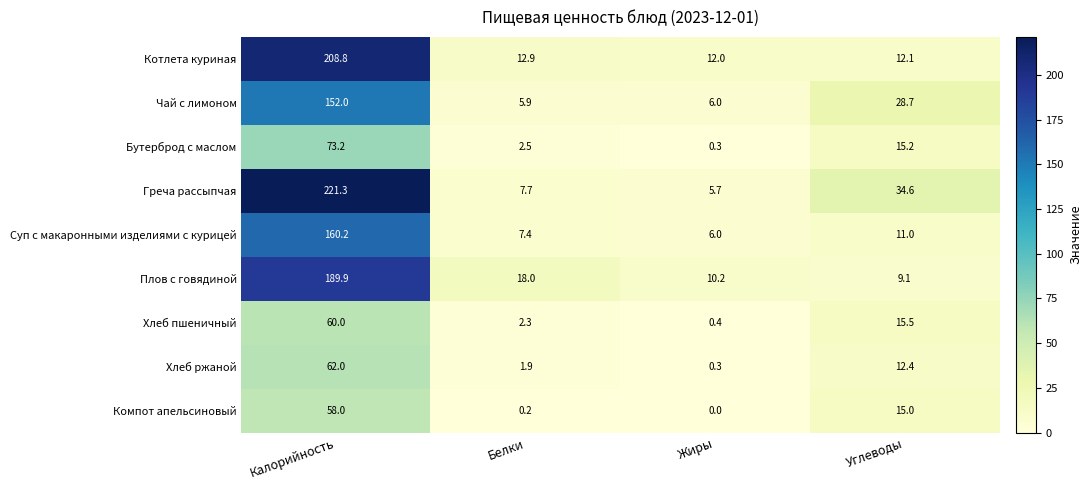

The value of Хлеб ржаной at Углеводы is 12.4. True or false?

True